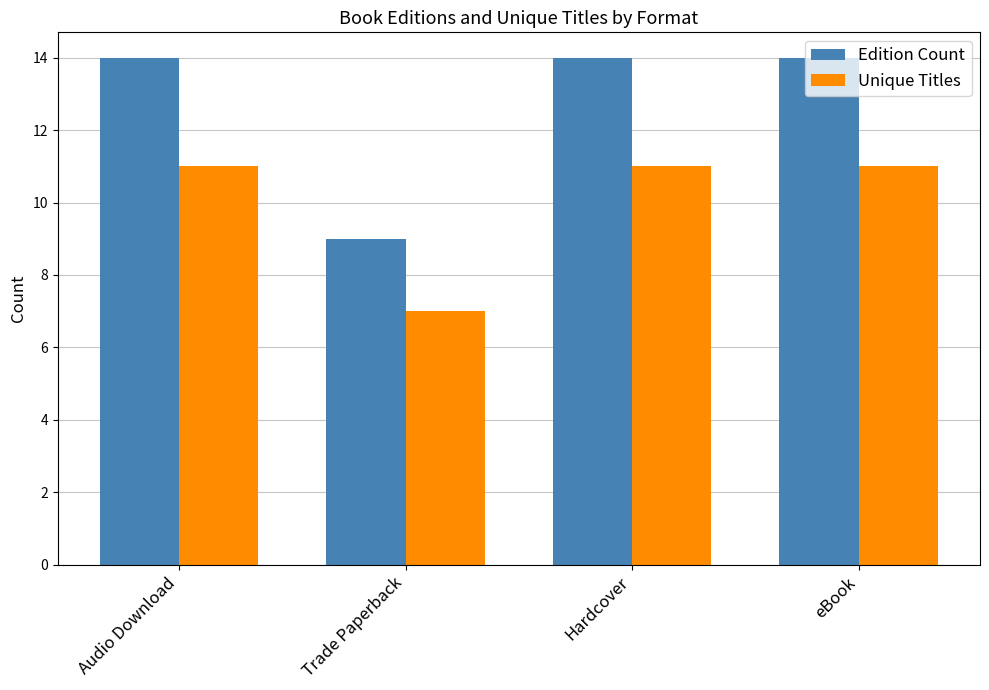

Reading right to left, transcribe all the data shown in this chart.

Edition Count: 14	14	9	14
Unique Titles: 11	11	7	11